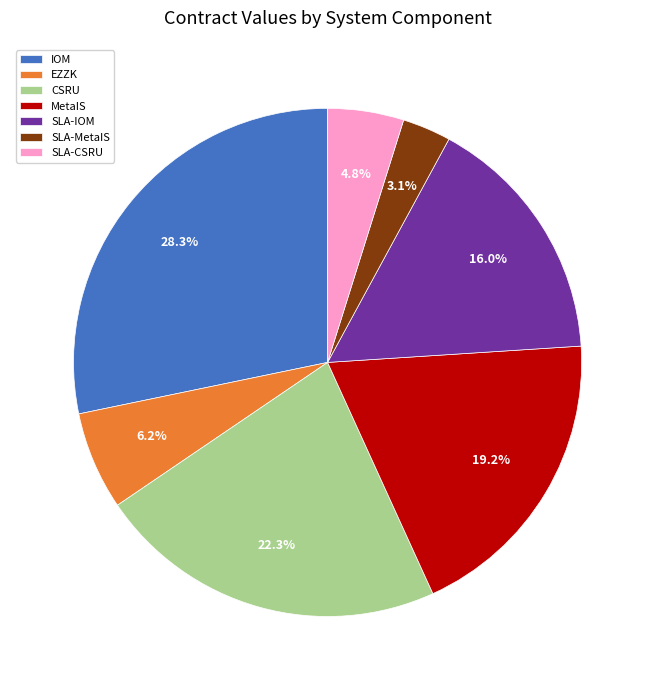

Does CSRU account for over 50% of the chart?

No